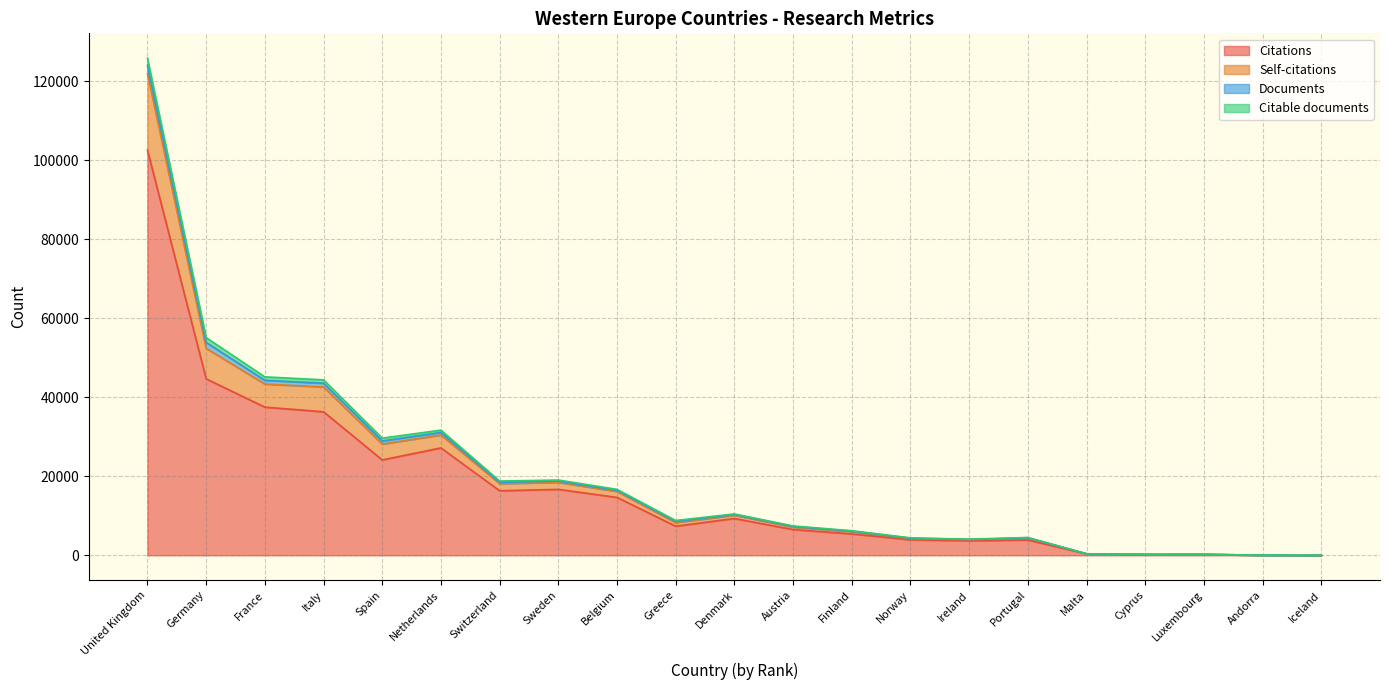

What is the highest value of the Citations series?

102537